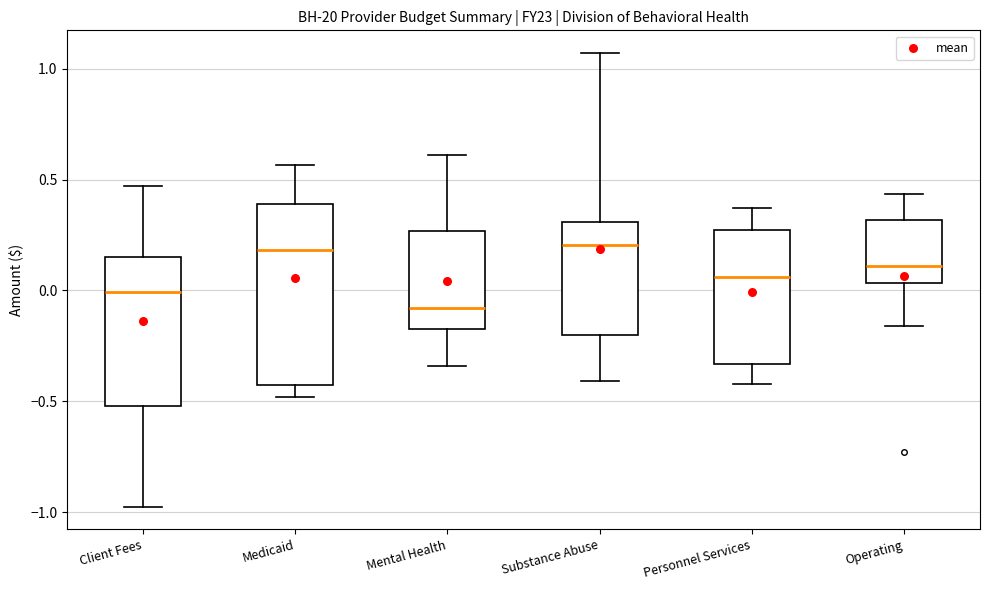

Where does the lower whisker of the box for Mental Health end on the y-axis? The values are not printed on the chart, so give them approximately, as read against the axis.

-0.35